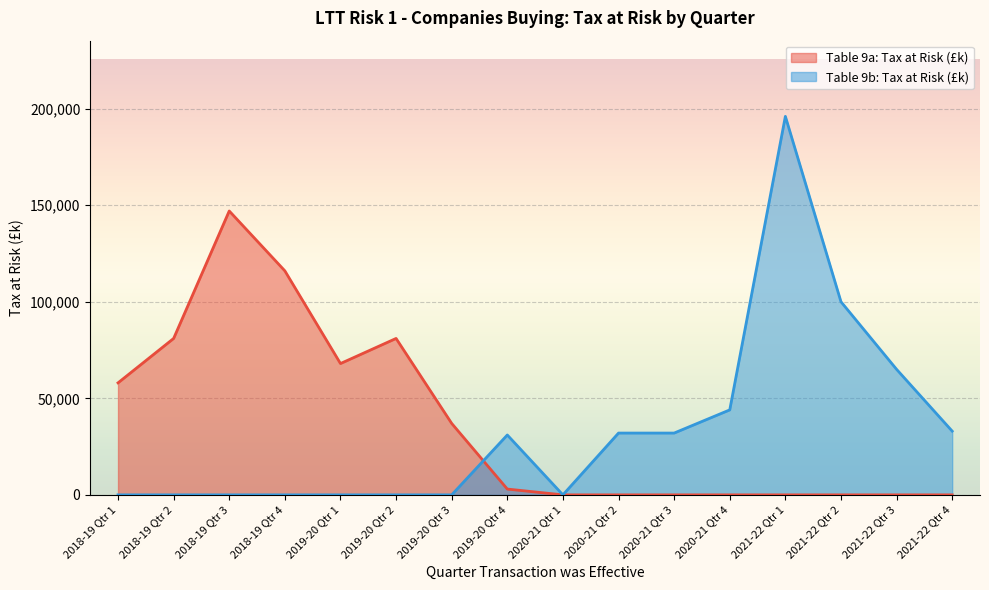

What are all the series names shown in the legend?

Table 9a: Tax at Risk (£k), Table 9b: Tax at Risk (£k)